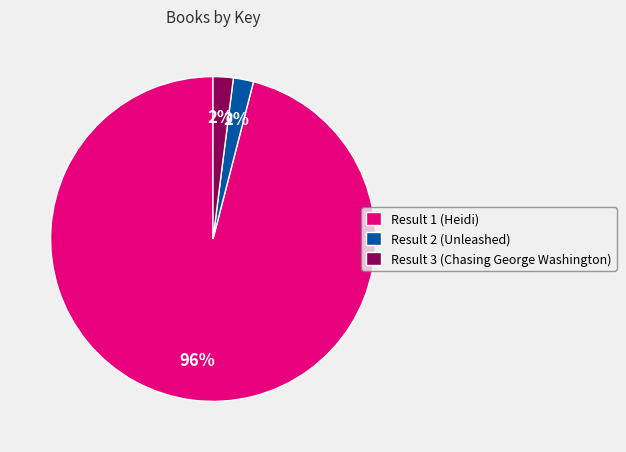

Do Result 1 (Heidi) and Result 2 (Unleashed) together represent more than half of the pie?

Yes